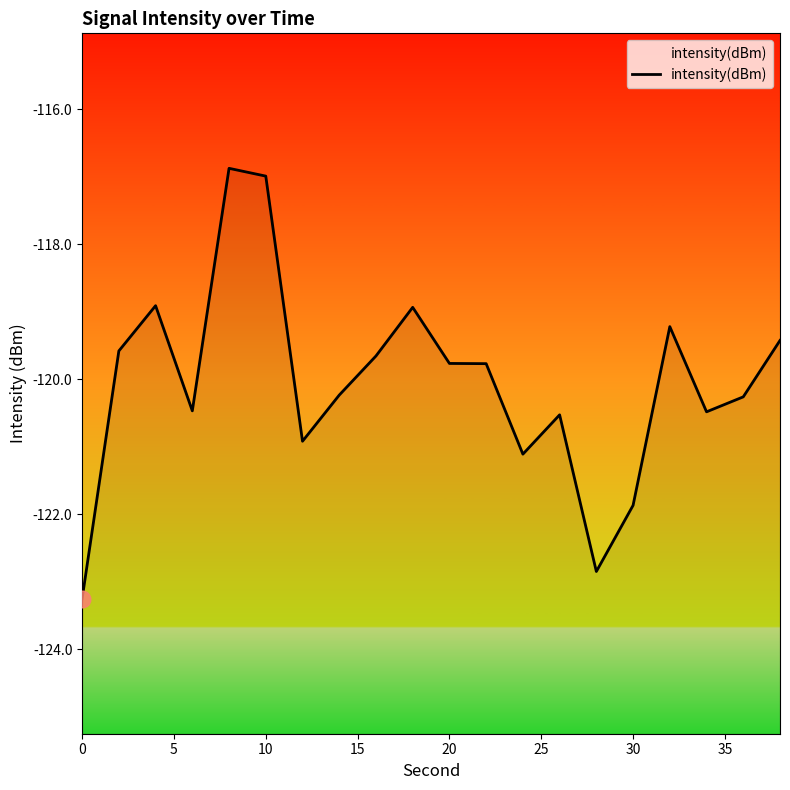

Is it true that the value at 40 is -28.4?

False